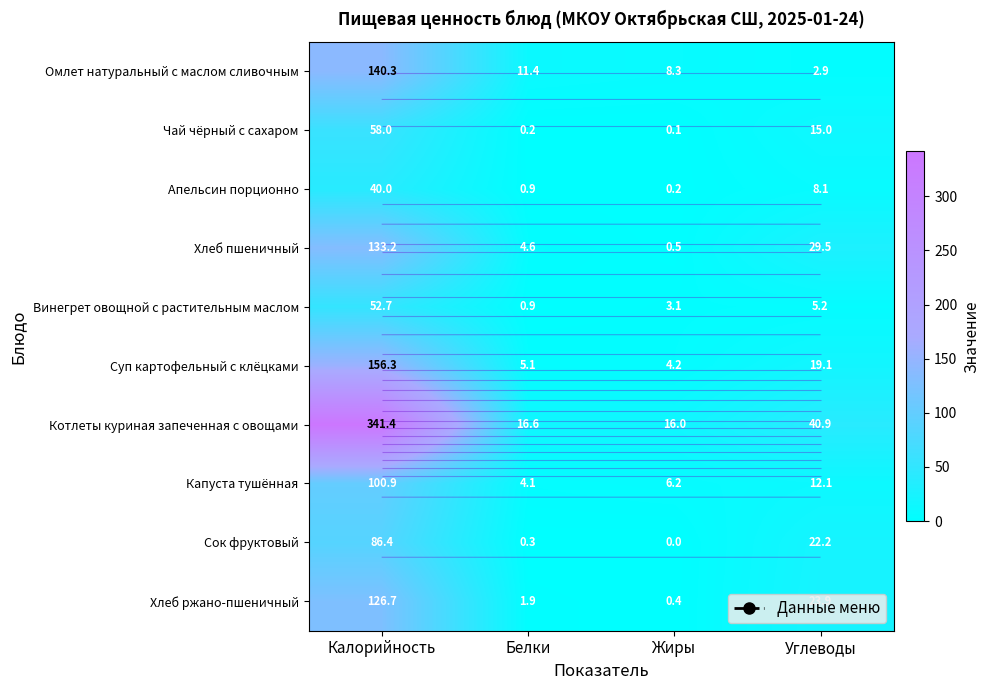

Read the Омлет натуральный с маслом сливочным value at Углеводы.

2.9